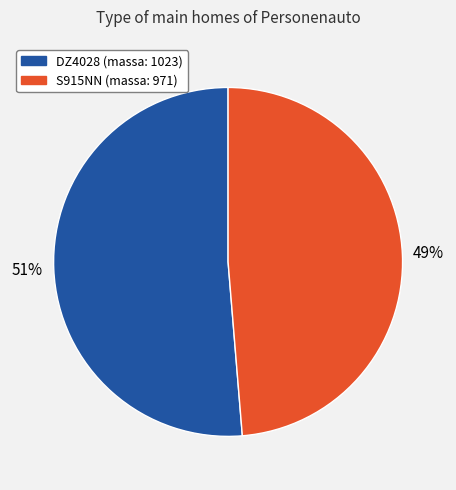

To the nearest percent, what percentage of the pie is DZ4028?

51%